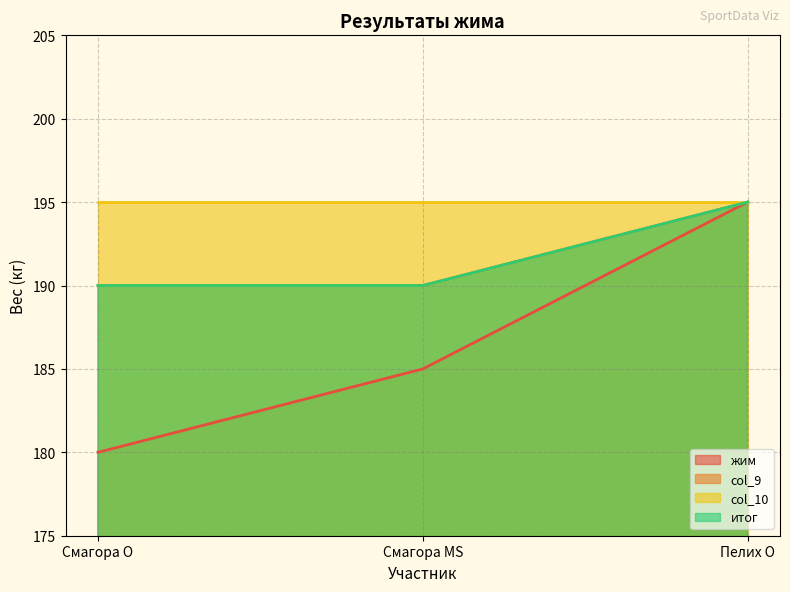

Does the chart display data point markers on the line(s)?

No